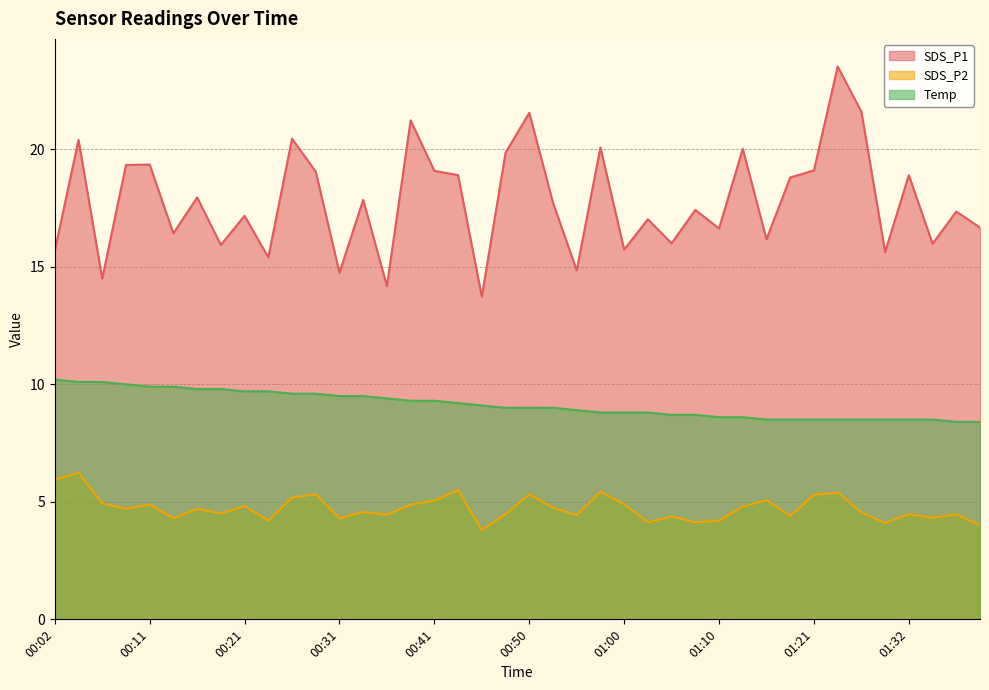

Reading right to left, list all the values displayed in this chart.

SDS_P1: 01:39=16.7	01:36=17.4	01:34=16.0	01:32=18.9	01:29=15.6	01:27=21.6	01:24=23.5	01:21=19.1	01:19=18.8	01:16=16.2	01:13=20.0	01:10=16.6	01:07=17.4	01:05=16.0	01:03=17.0	01:00=15.7	00:58=20.1	00:55=14.8	00:53=17.7	00:50=21.6	00:48=19.9	00:45=13.7	00:43=18.9	00:41=19.1	00:38=21.2	00:36=14.2	00:33=17.9	00:31=14.8	00:28=19.1	00:26=20.4	00:24=15.4	00:21=17.2	00:19=15.9	00:16=17.9	00:14=16.4	00:11=19.4	00:09=19.3	00:06=14.5	00:04=20.4	00:02=15.7
SDS_P2: 01:39=4.0	01:36=4.5	01:34=4.3	01:32=4.5	01:29=4.1	01:27=4.5	01:24=5.4	01:21=5.3	01:19=4.4	01:16=5.1	01:13=4.8	01:10=4.2	01:07=4.1	01:05=4.4	01:03=4.1	01:00=4.9	00:58=5.4	00:55=4.4	00:53=4.8	00:50=5.3	00:48=4.5	00:45=3.8	00:43=5.5	00:41=5.0	00:38=4.9	00:36=4.5	00:33=4.6	00:31=4.3	00:28=5.3	00:26=5.2	00:24=4.2	00:21=4.8	00:19=4.5	00:16=4.7	00:14=4.3	00:11=4.9	00:09=4.7	00:06=4.9	00:04=6.2	00:02=5.9
Temp: 01:39=8.4	01:36=8.4	01:34=8.5	01:32=8.5	01:29=8.5	01:27=8.5	01:24=8.5	01:21=8.5	01:19=8.5	01:16=8.5	01:13=8.6	01:10=8.6	01:07=8.7	01:05=8.7	01:03=8.8	01:00=8.8	00:58=8.8	00:55=8.9	00:53=9.0	00:50=9.0	00:48=9.0	00:45=9.1	00:43=9.2	00:41=9.3	00:38=9.3	00:36=9.4	00:33=9.5	00:31=9.5	00:28=9.6	00:26=9.6	00:24=9.7	00:21=9.7	00:19=9.8	00:16=9.8	00:14=9.9	00:11=9.9	00:09=10.0	00:06=10.1	00:04=10.1	00:02=10.2